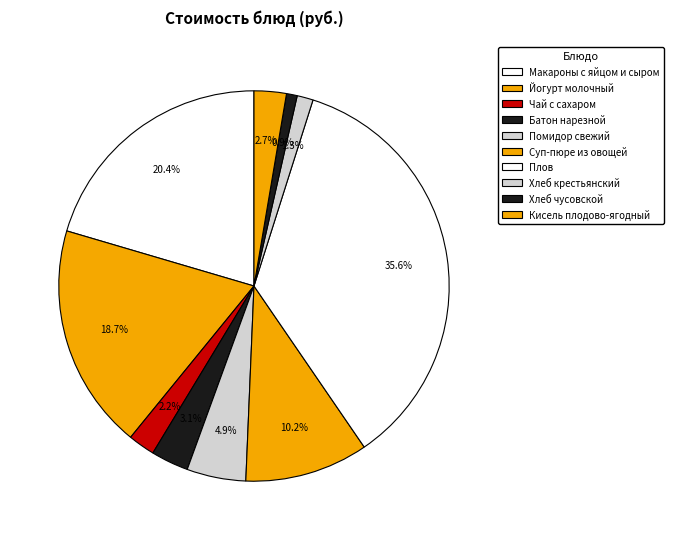

What is the smallest slice in the pie chart?

Хлеб чусовской